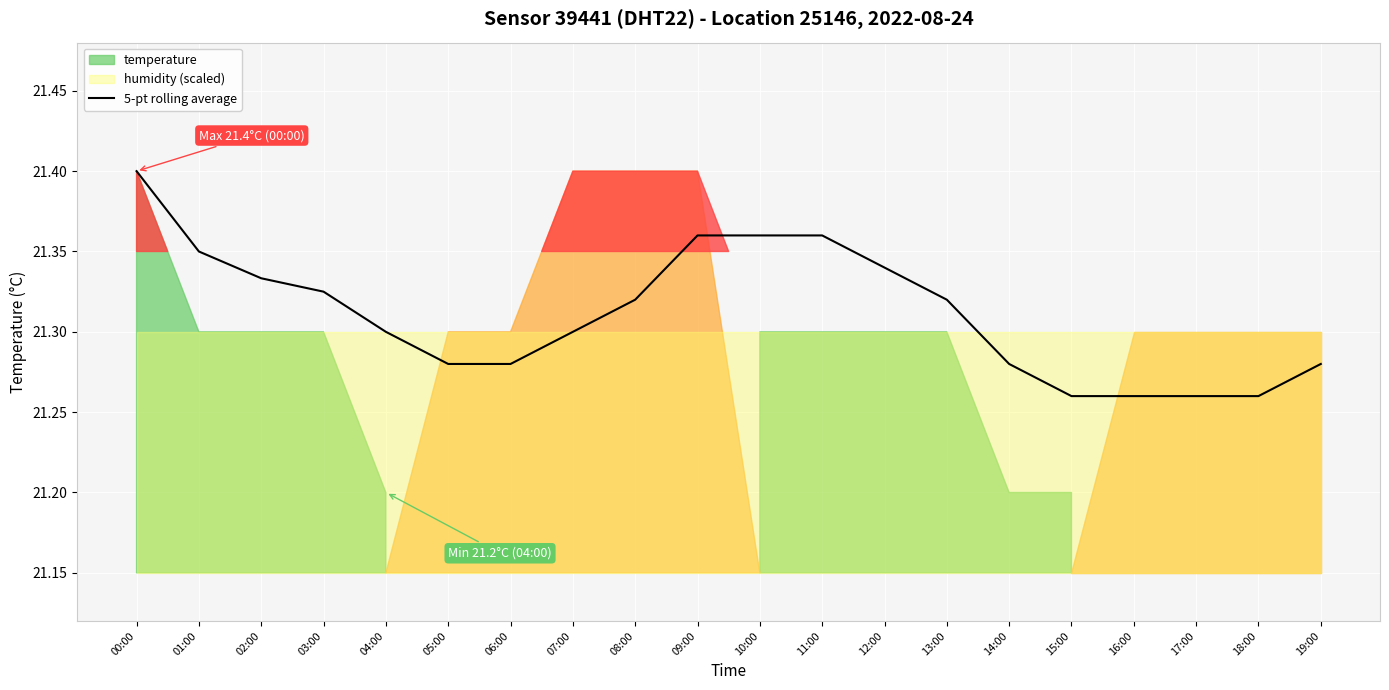

The value at 15:00 is 31.9. True or false?

False